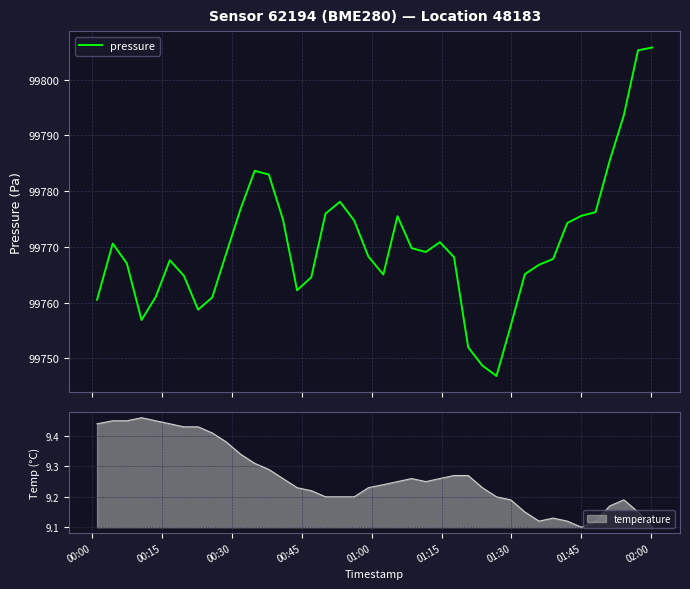

What is the minimum value for pressure?

99746.9